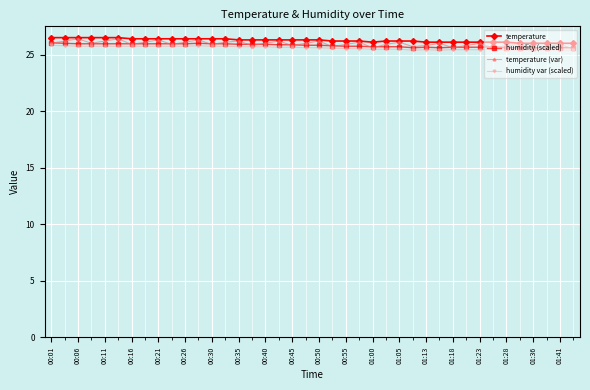

Which series has the widest spread of values?

temperature (var)